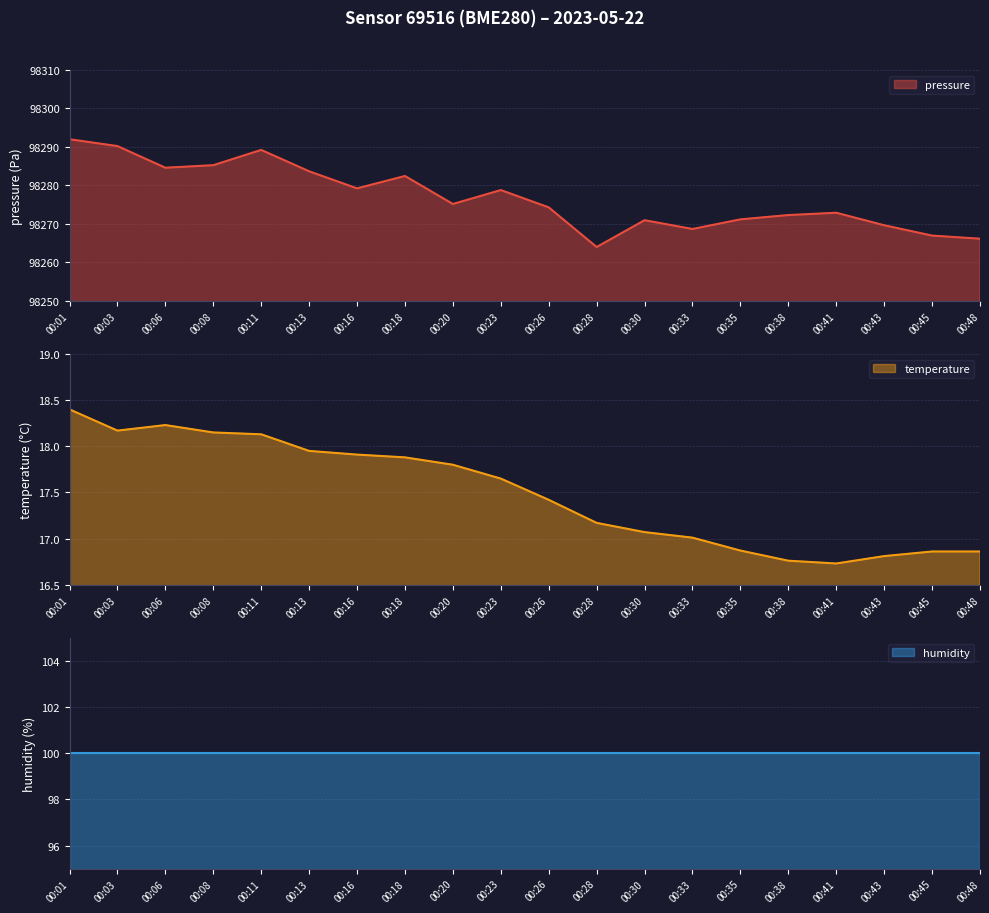

What is the difference between the maximum and minimum values in the pressure series?

28.0